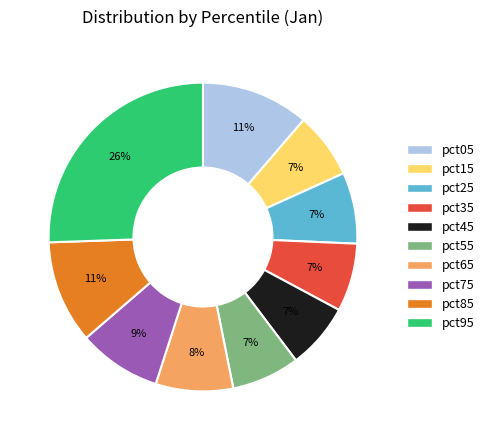

Is there any slice that represents more than half of the pie?

No